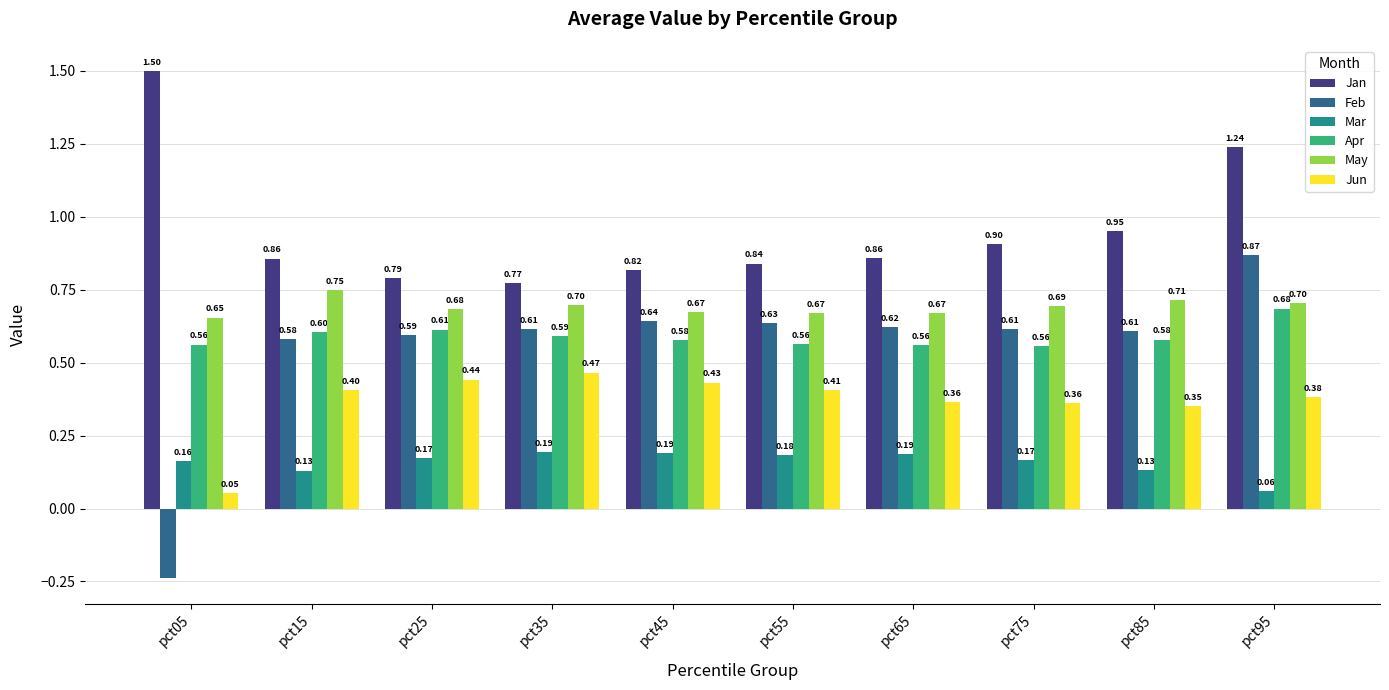

What is the sum of the Jan values at pct95 and pct35?

2.0